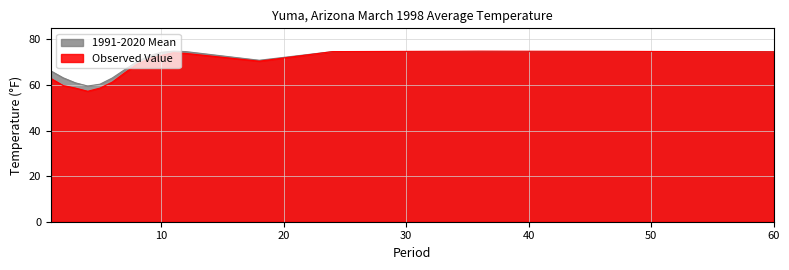

Does the chart have visible grid lines?

Yes